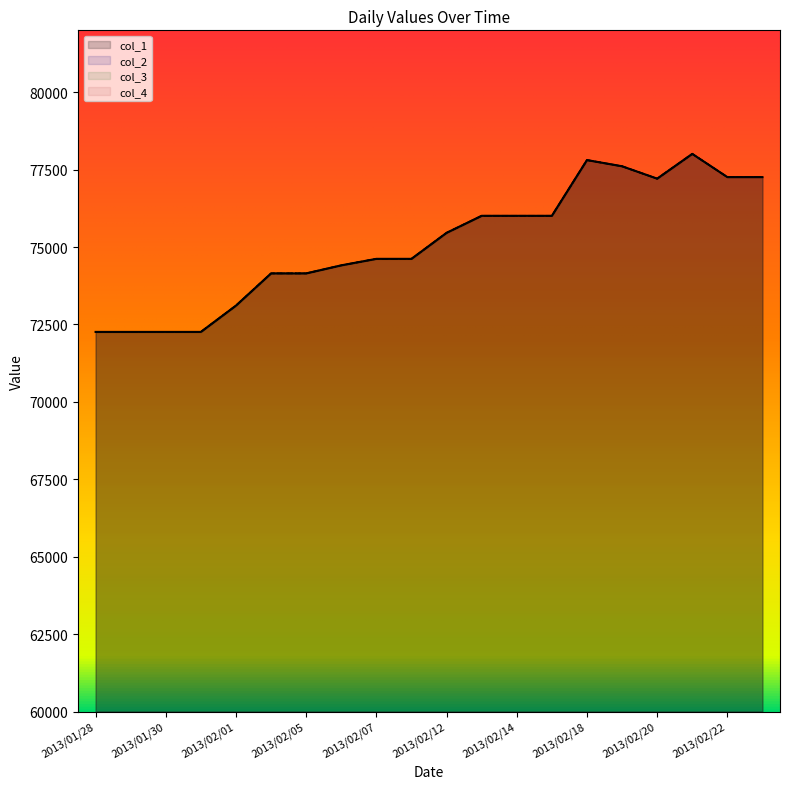

True or false: col_1 and col_2 intersect in this chart.

False